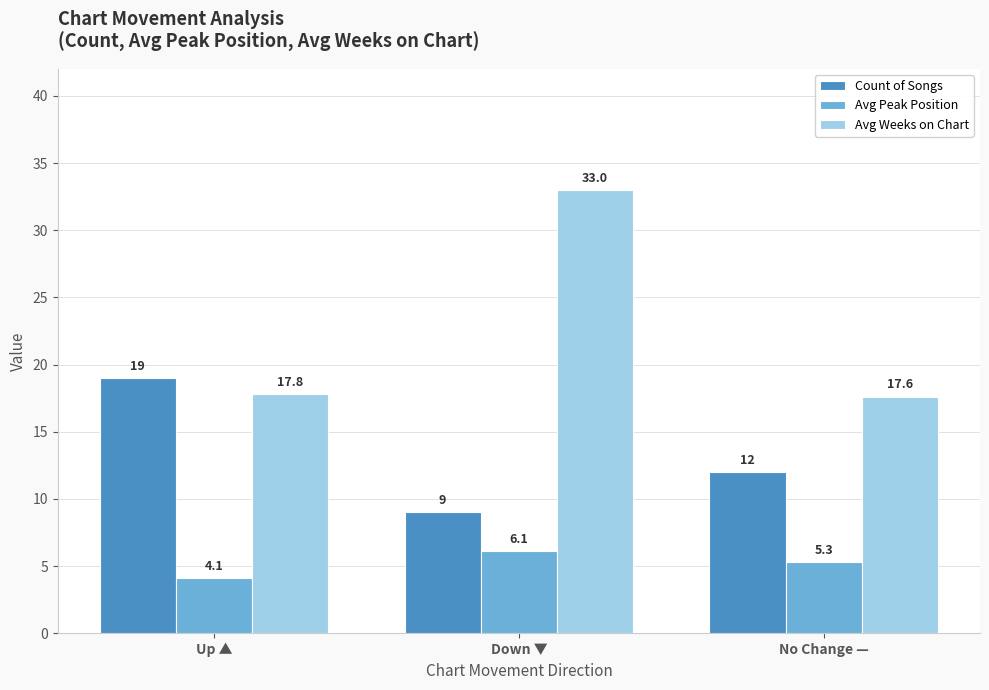

Where is Count of Songs nearest to the value 14?

No Change —